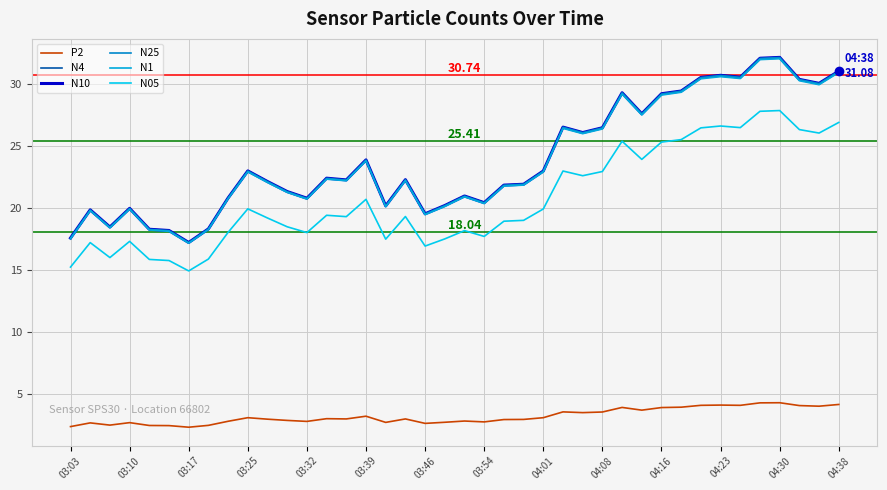

Rank the series by their maximum value, from lowest to highest.

P2, N05, N1, N4, N25, N10